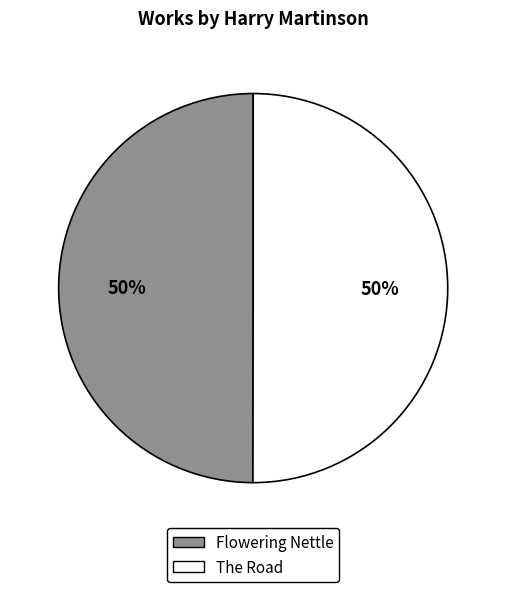

Approximately how many times larger is the value at The Road compared to Flowering Nettle?

1.0